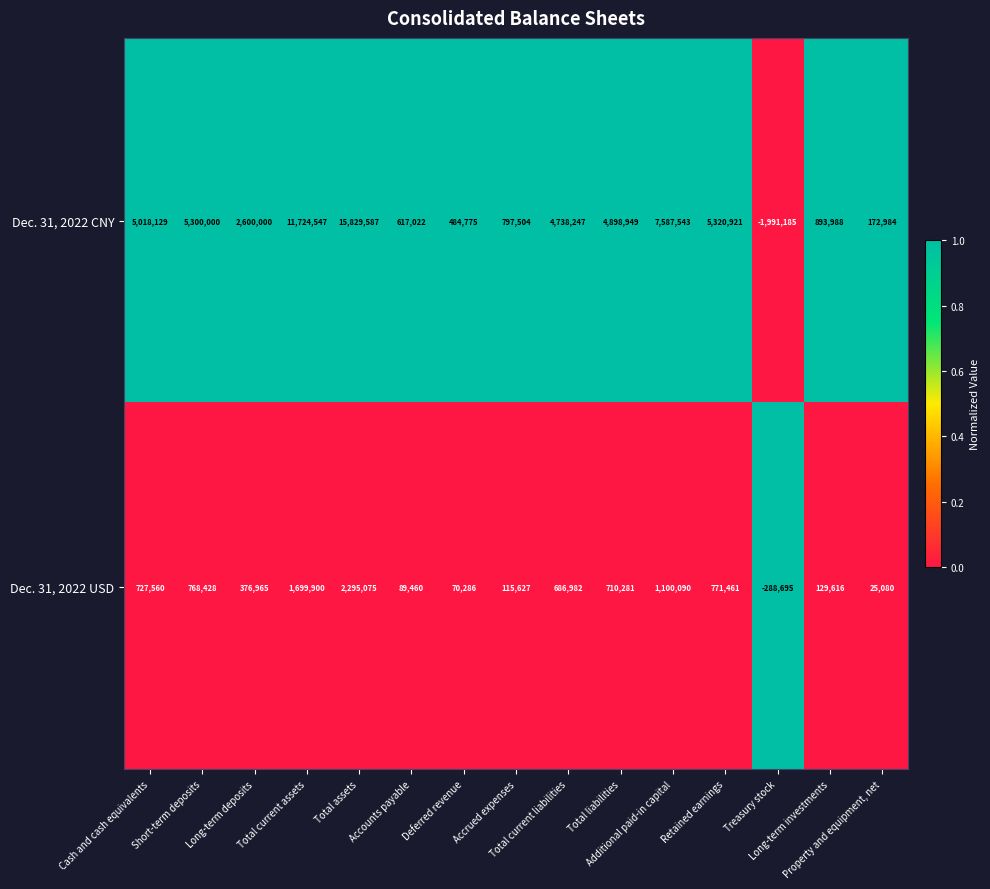

What is the minimum value for Dec. 31, 2022 USD?

-288695